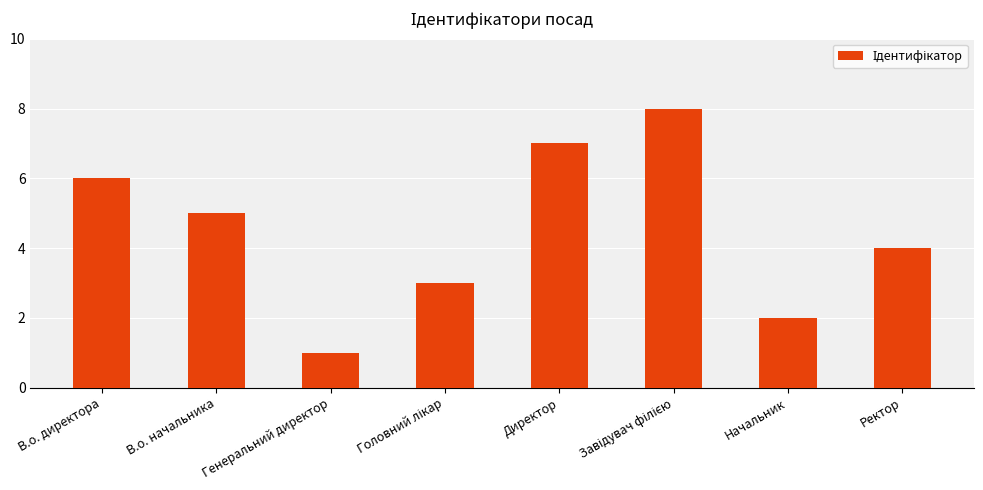

Is it true that the value at Директор is 11?

False